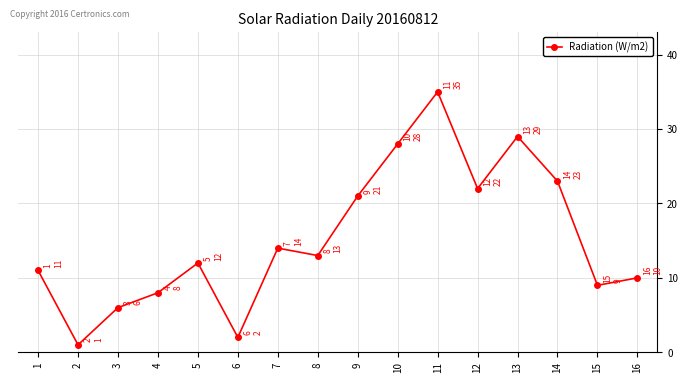

What value does the data have at 7?

14